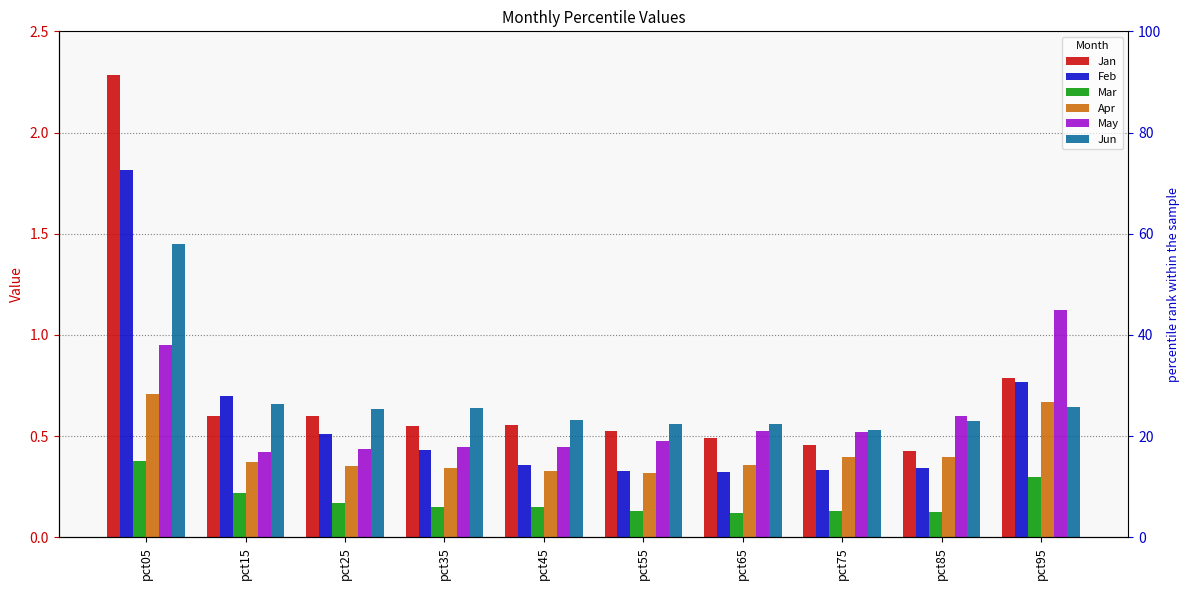

Is it true that Jun equals 0.6 at pct55?

True